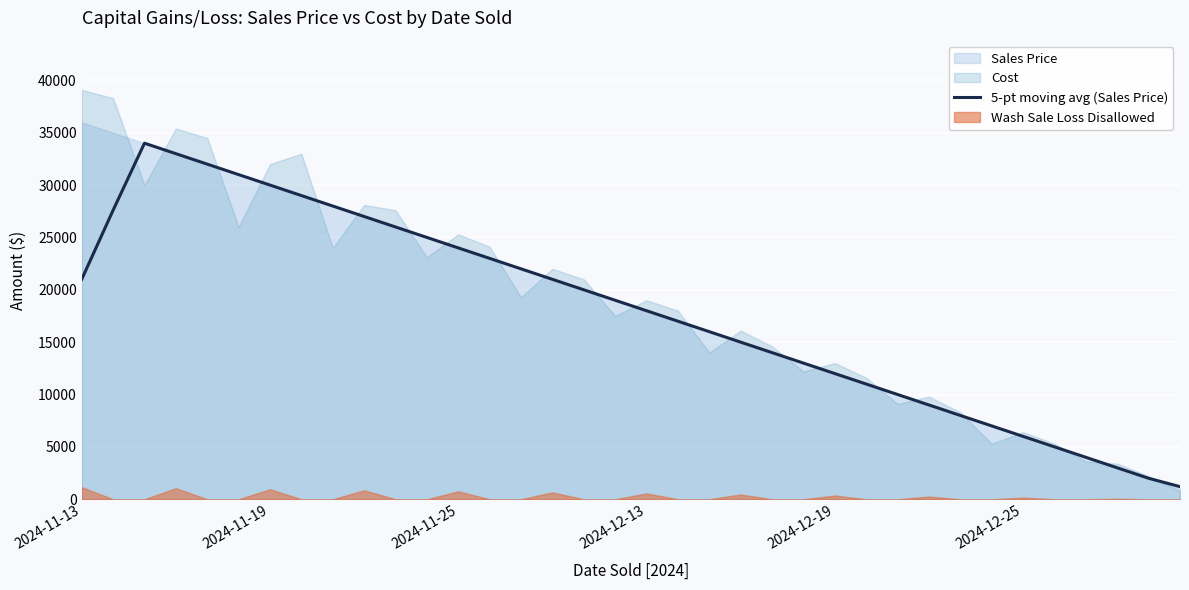

What is the lowest value of the 5-pt moving avg (Sales Price) series?

1200